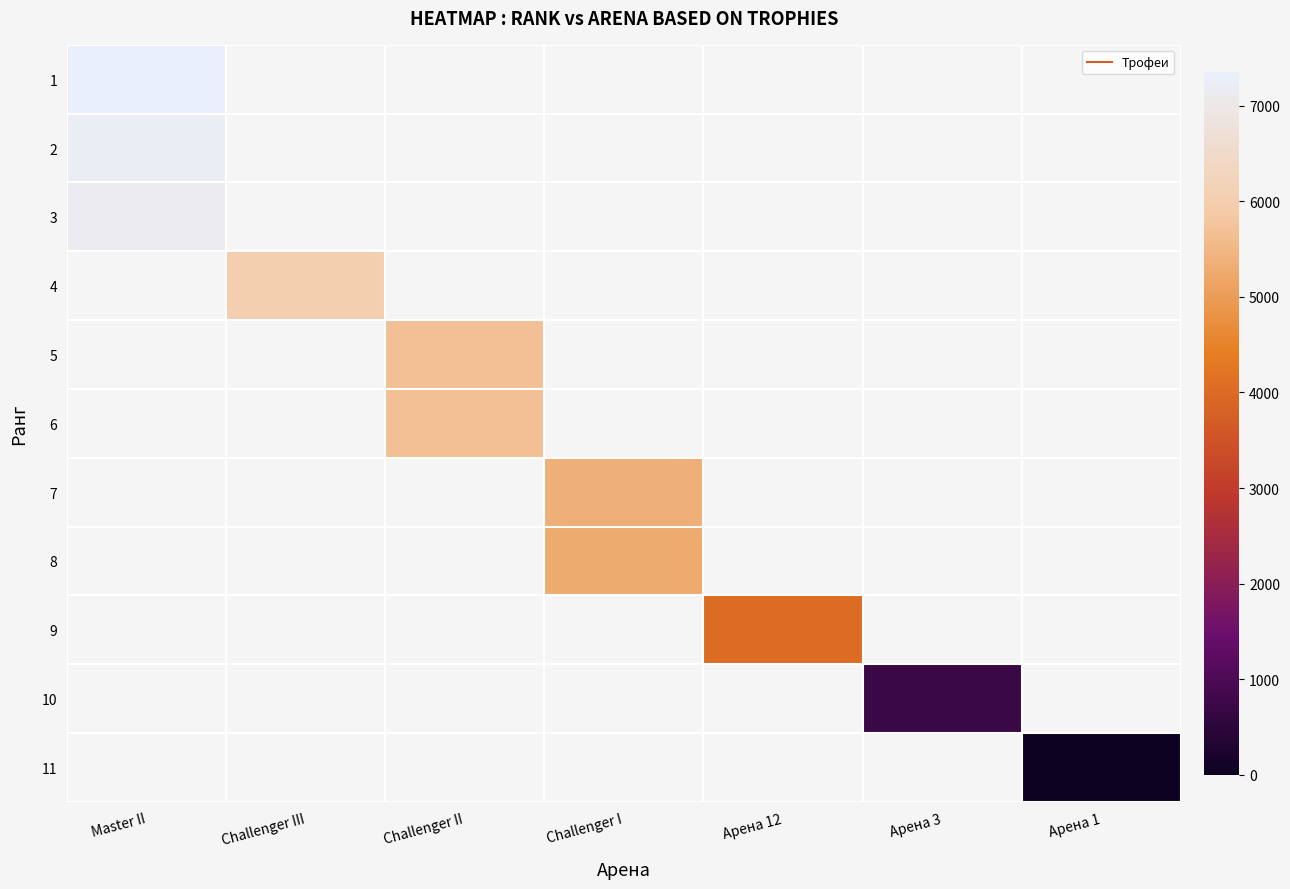

Which label corresponds to the smallest value in the chart?

Арена 1